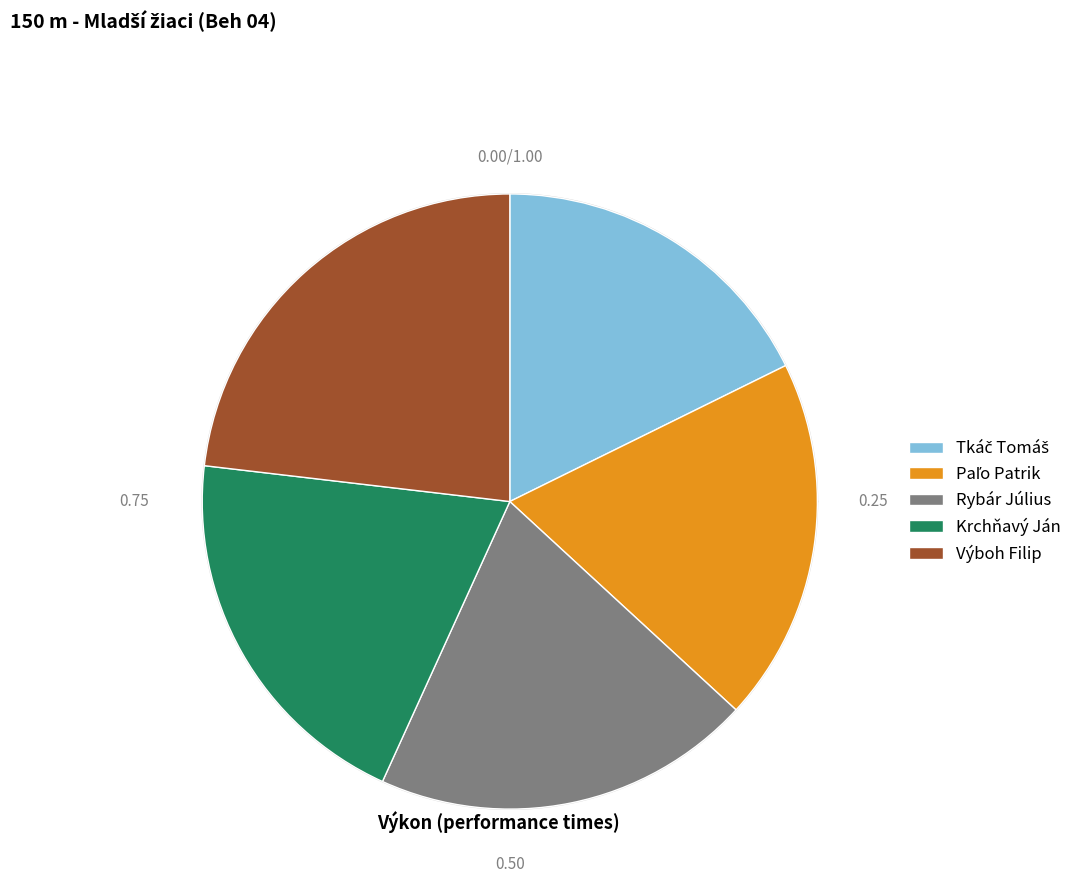

True or false: Tkáč Tomáš accounts for 31% of the total.

False